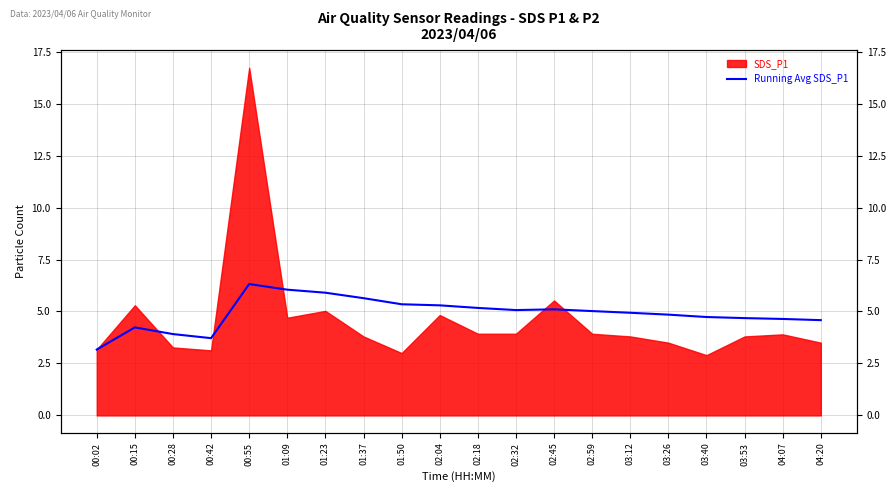

What is the label of the 2nd point from the left?

00:15